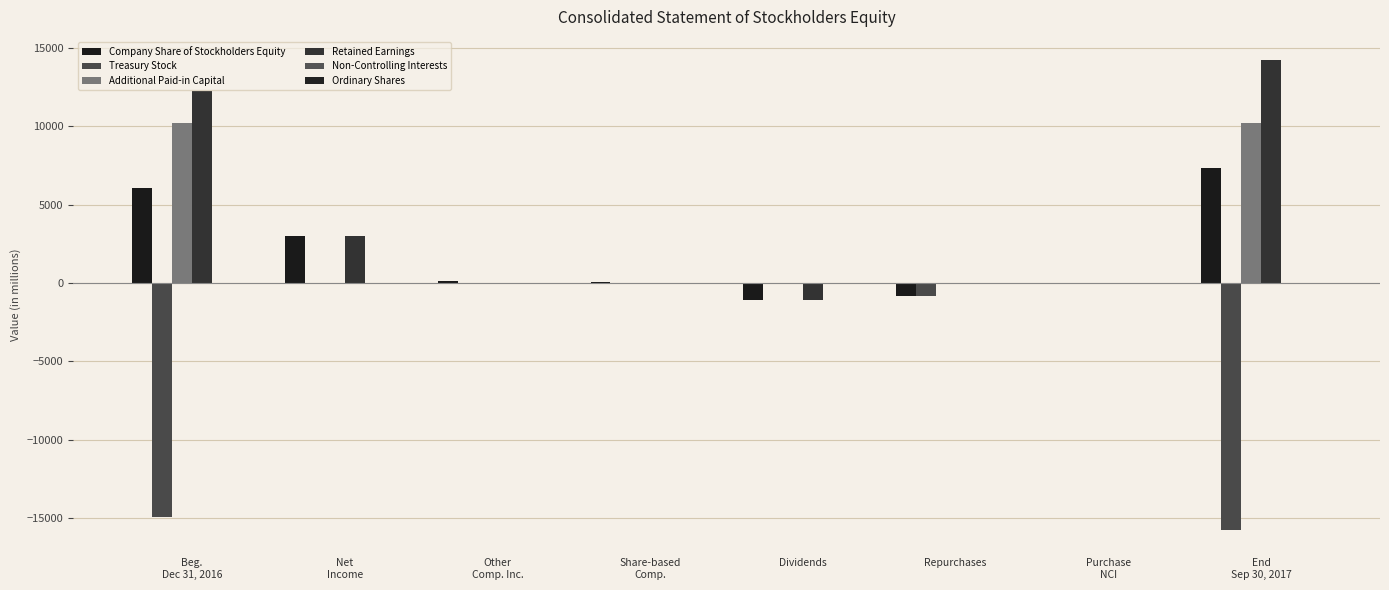

The Non-Controlling Interests series shows 0 at Other
Comp. Inc.. True or false?

True